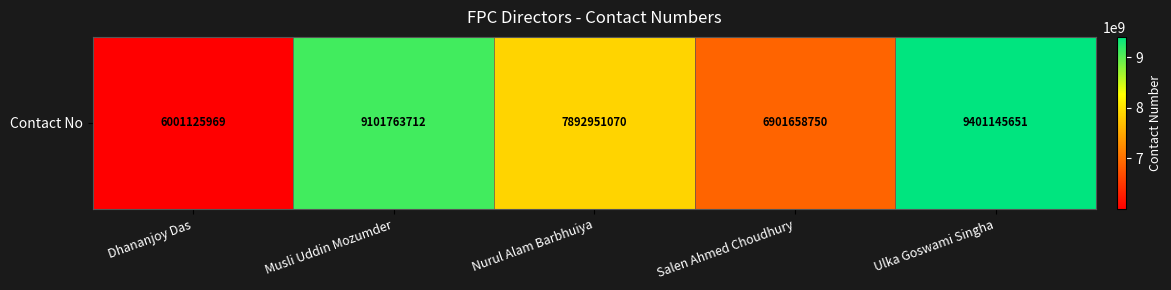

Reading left to right, what are all the values shown in this chart?

Dhananjoy Das=6001125969	Musli Uddin Mozumder=9101763712	Nurul Alam Barbhuiya=7892951070	Salen Ahmed Choudhury=6901658750	Ulka Goswami Singha=9401145651